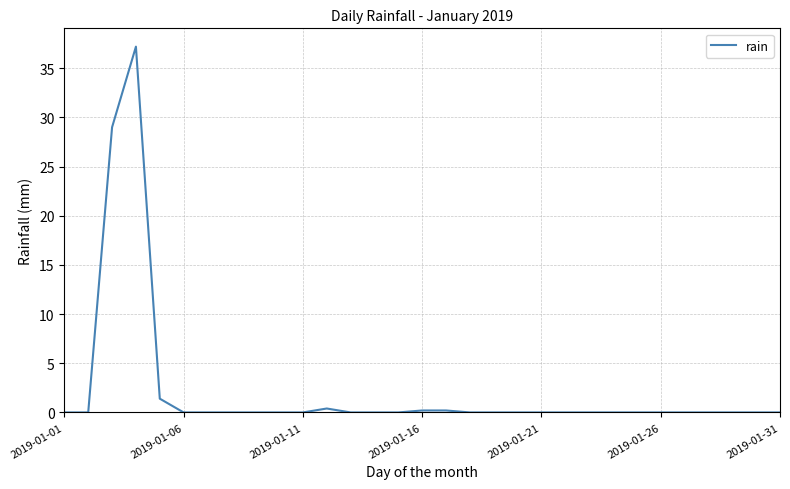

What is the greatest value displayed?

37.2